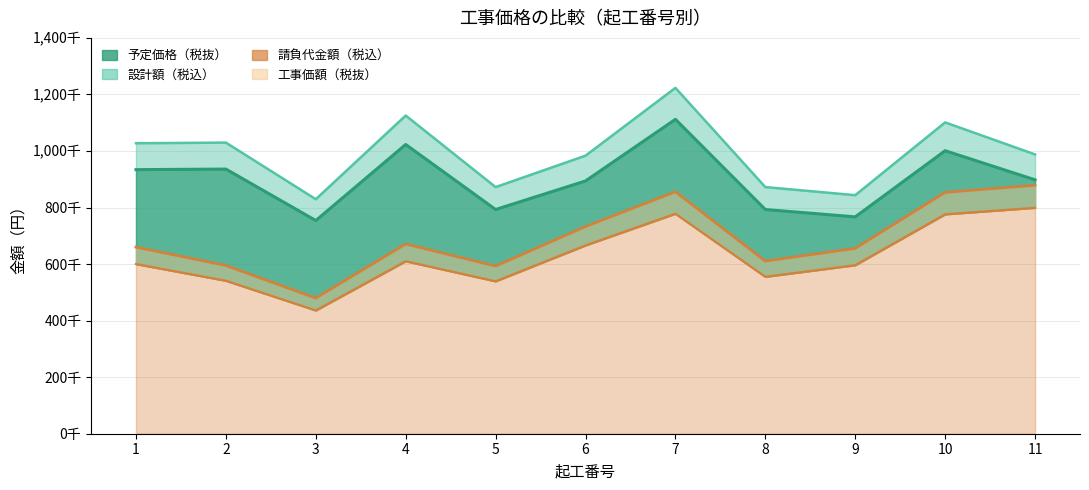

Where does the 工事価額（税抜） series first go above 660000?

4